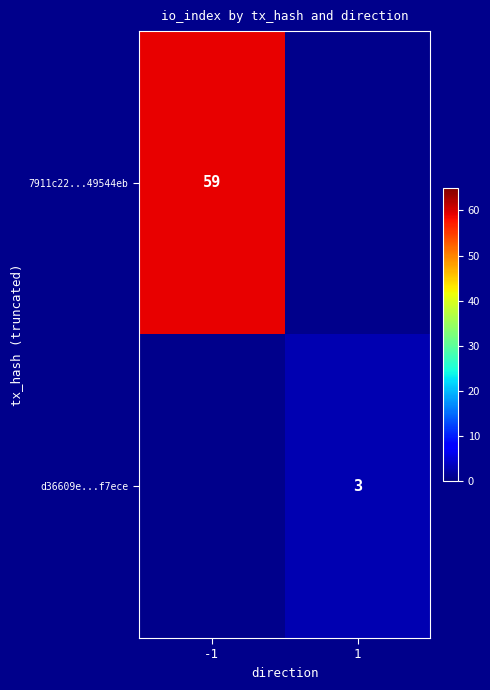

At how many categories does at least one series exceed 41?

1